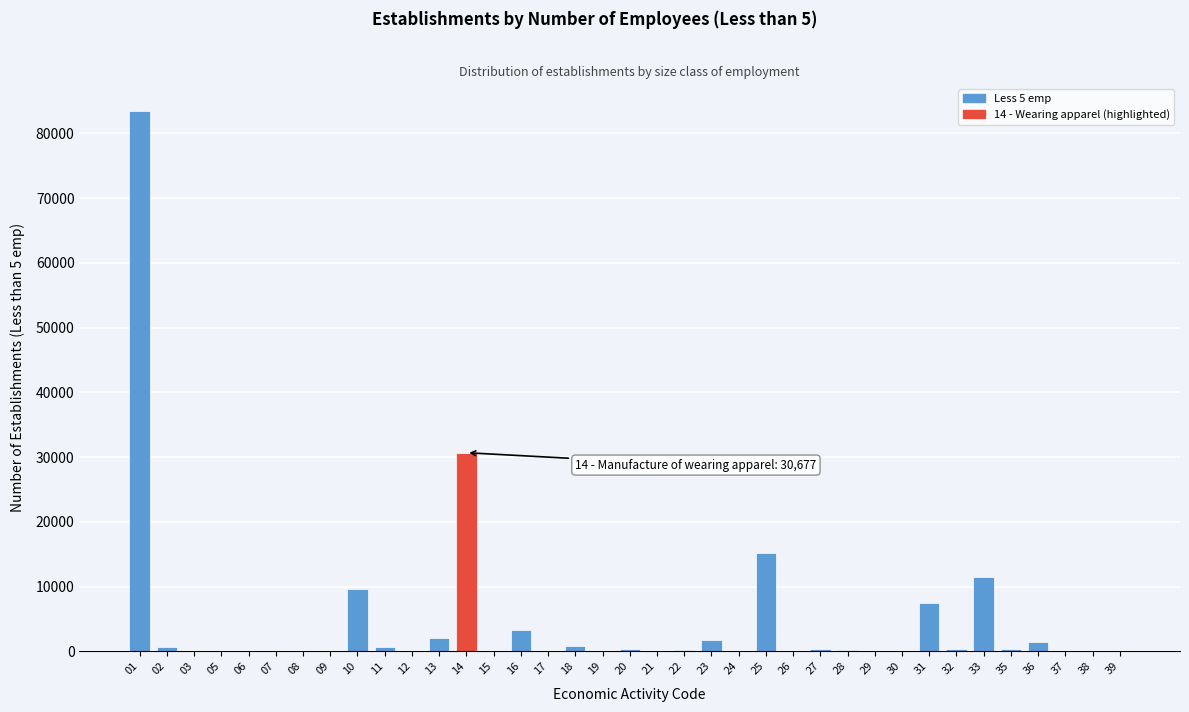

What is the sum of all values?

171292